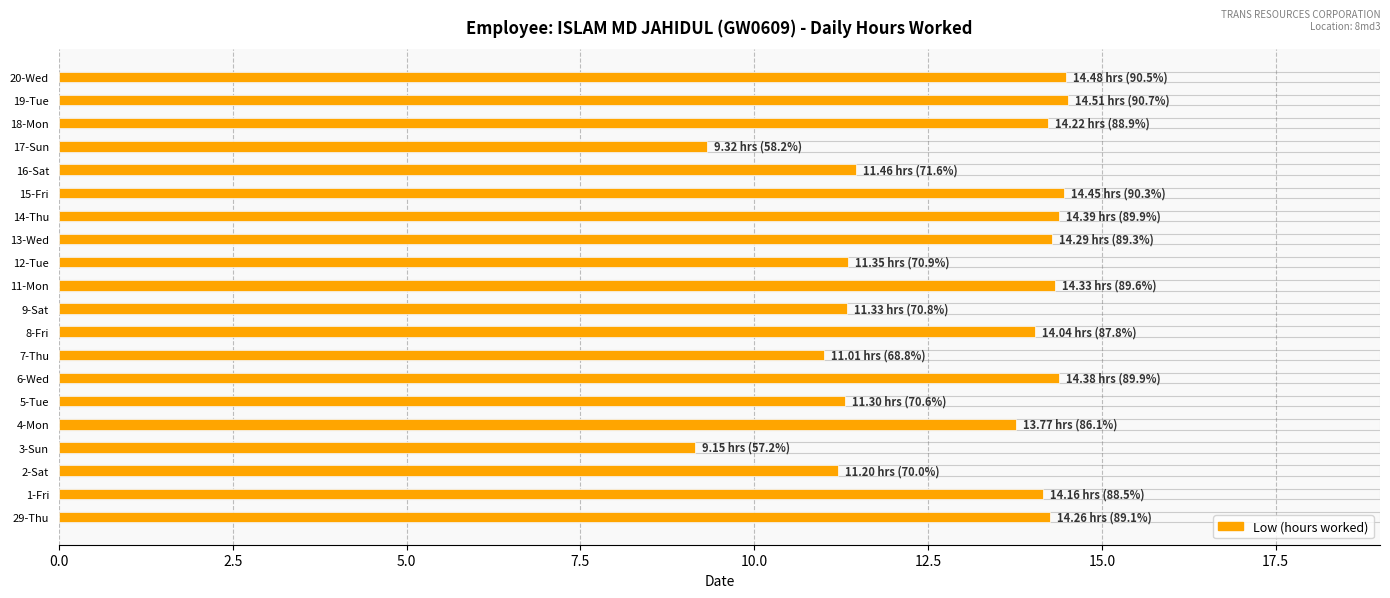

True or false: the data shows 14.0 at 8-Fri.

True